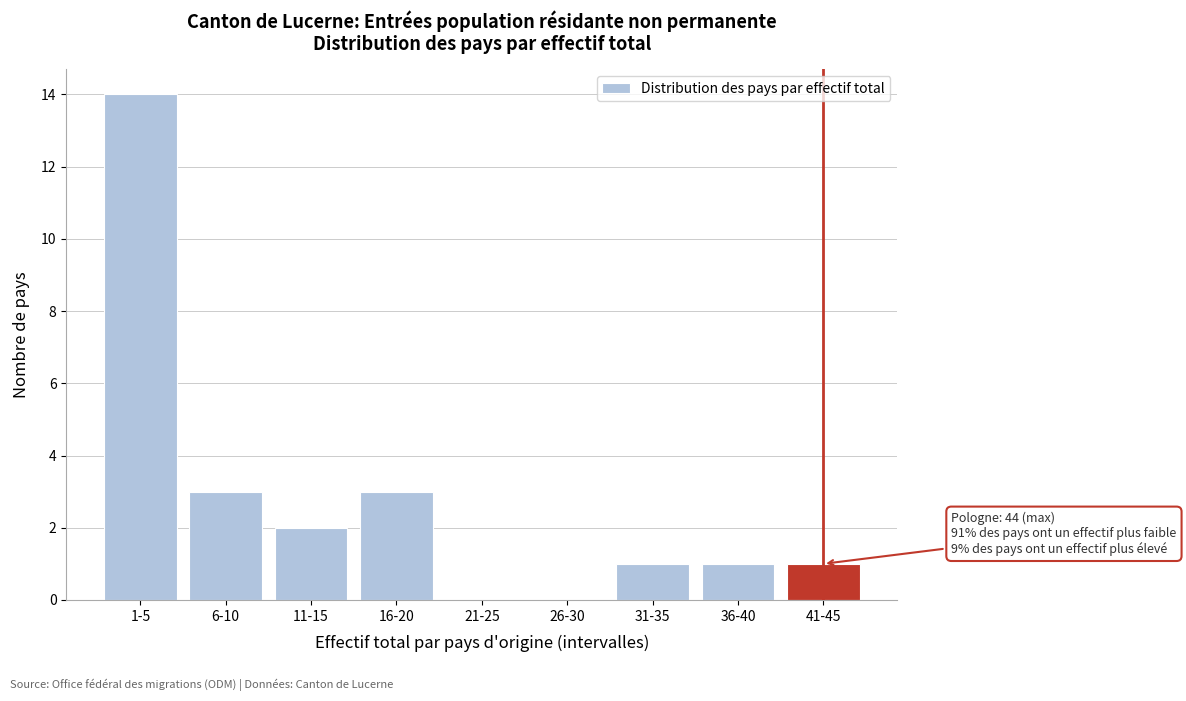

Reading left to right, transcribe all the data shown in this chart.

1-5=14	6-10=3	11-15=2	16-20=3	21-25=0	26-30=0	31-35=1	36-40=1	41-45=1